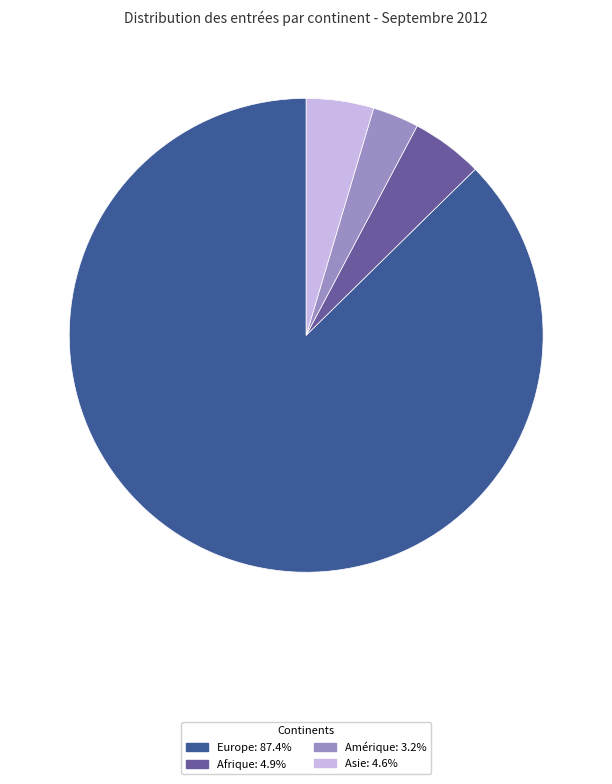

Does any single category account for the majority?

Yes